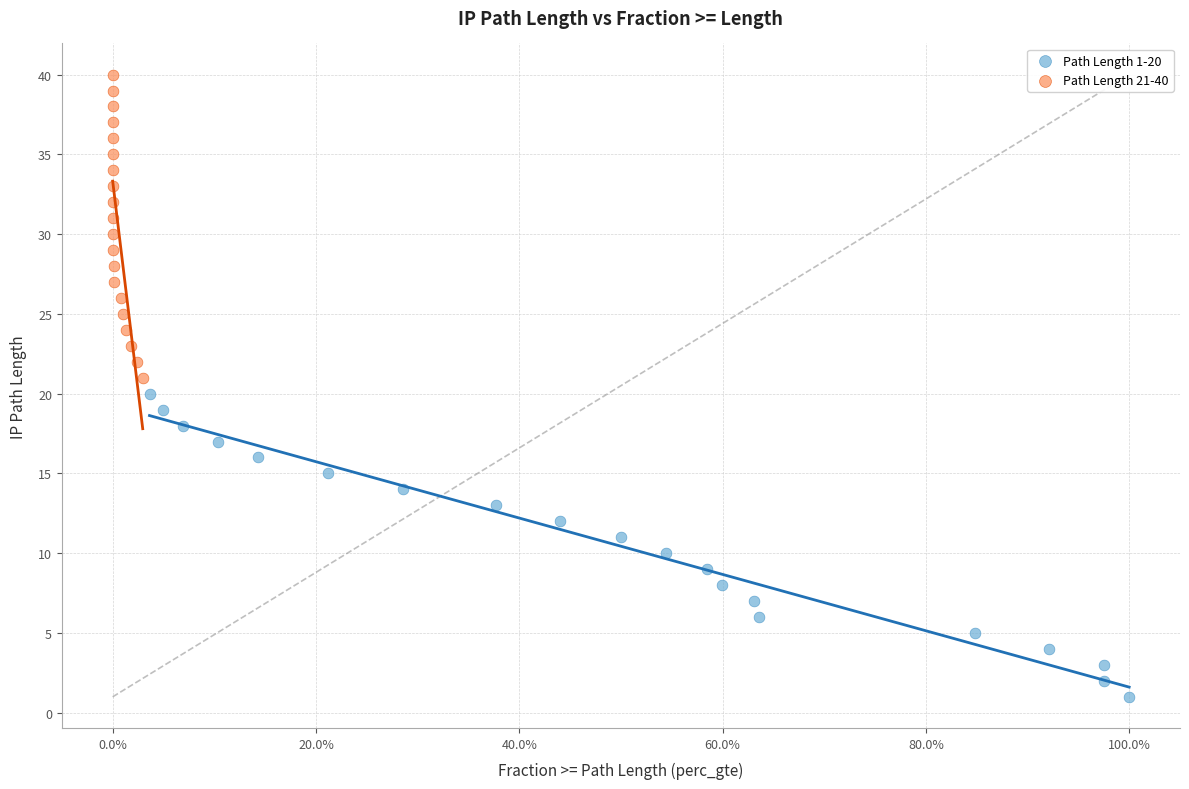

Which series reaches the maximum Y coordinate?

Path Length 21-40